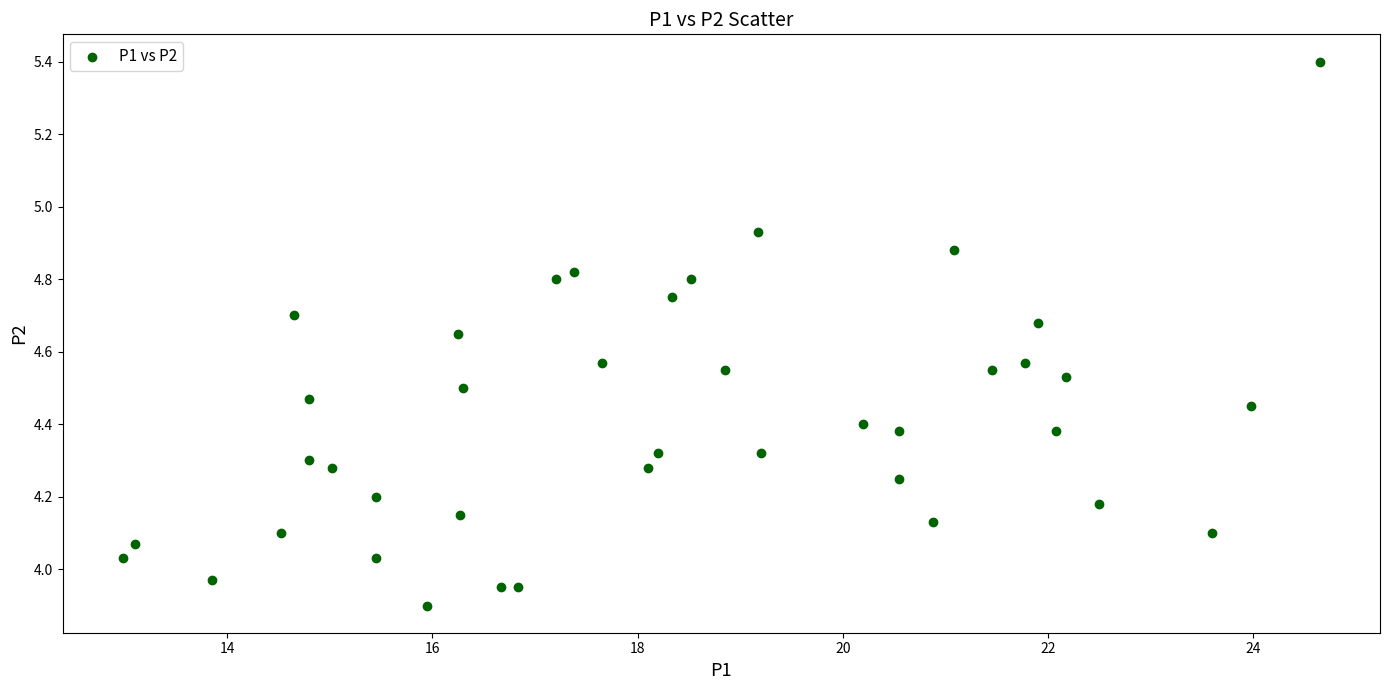

What is the range of X values (max minus min)?

11.7